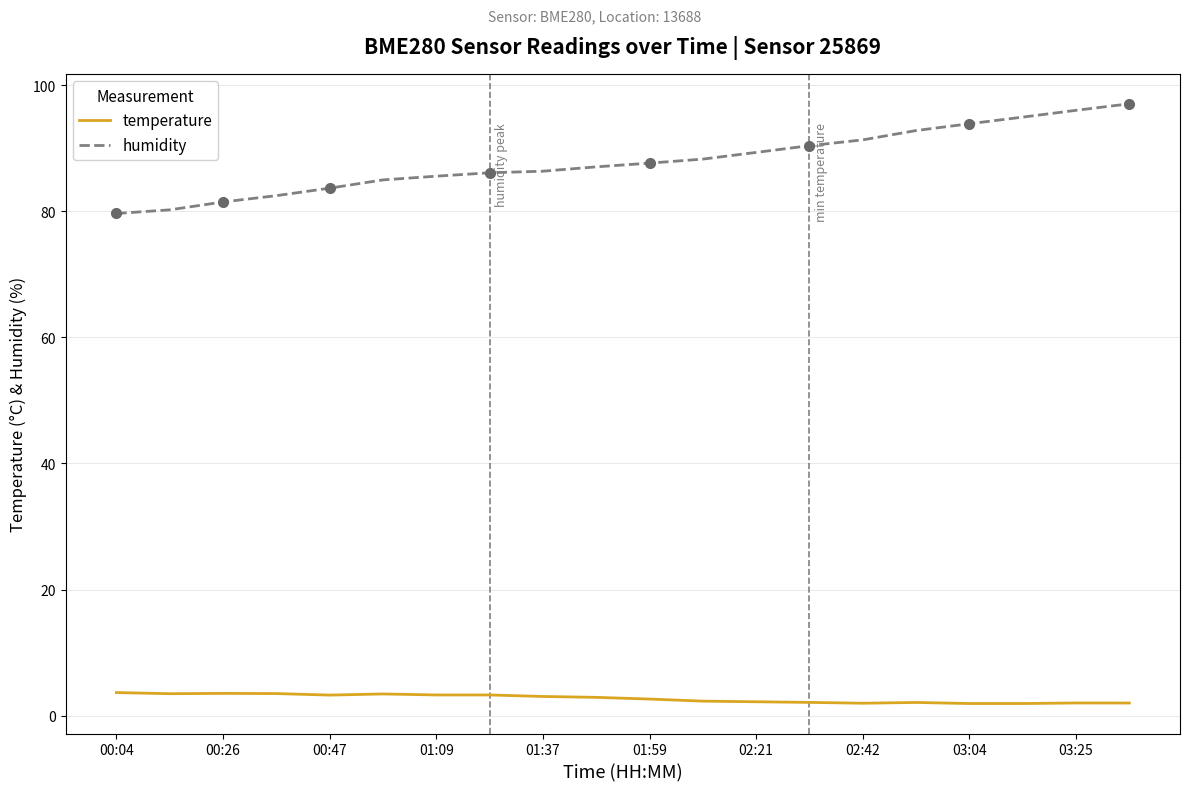

Does the chart display data point markers on the line(s)?

No